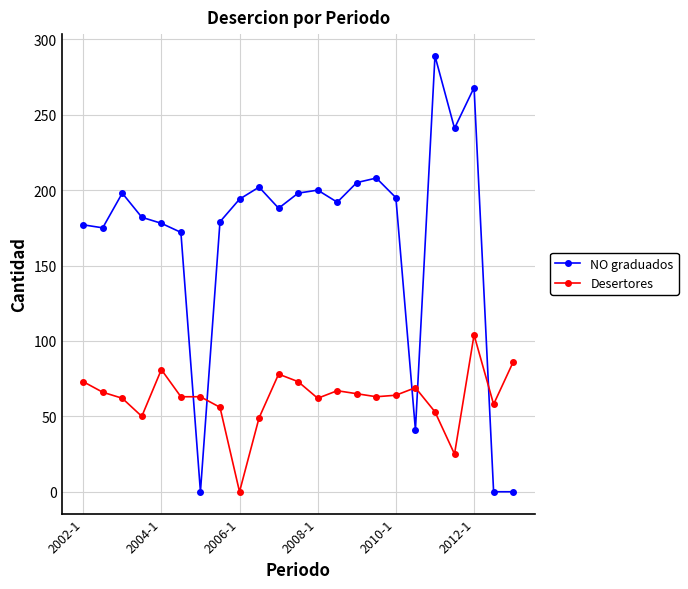

True or false: NO graduados and Desertores intersect in this chart.

True